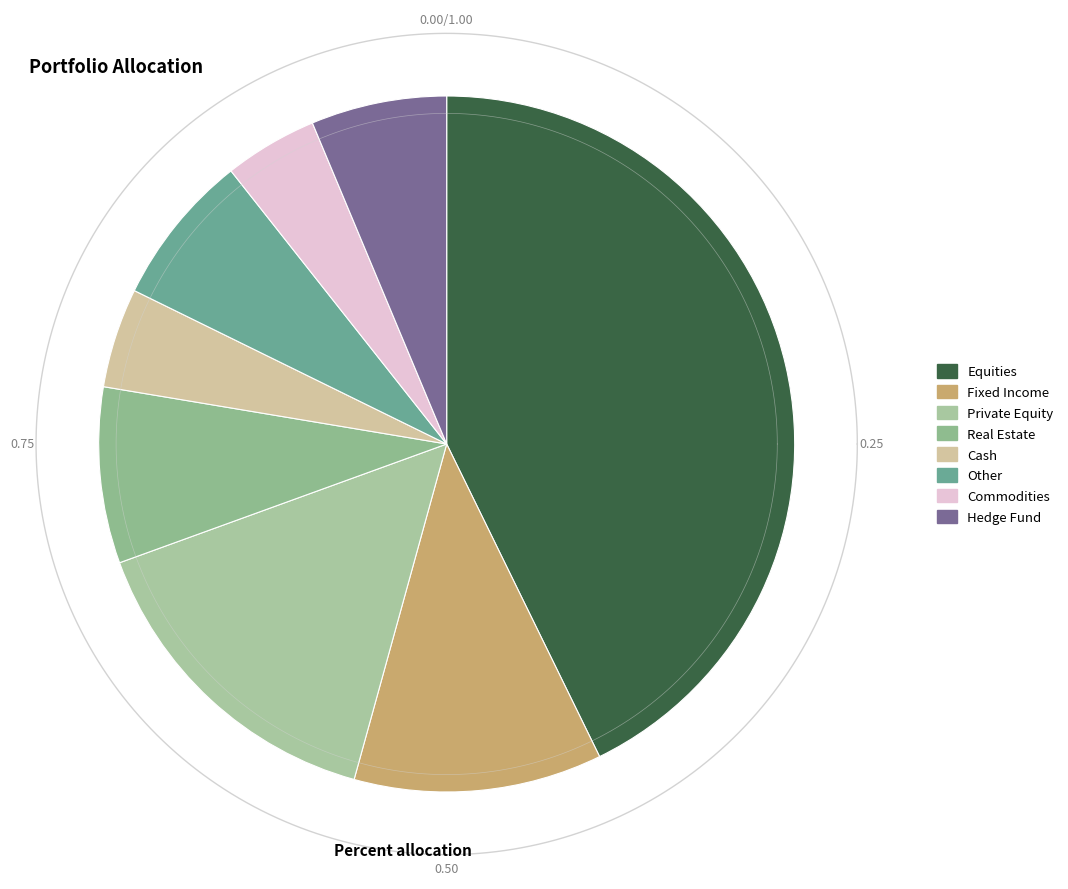

To the nearest percent, what is the difference between the Cash and Private Equity slice percentages?

11%